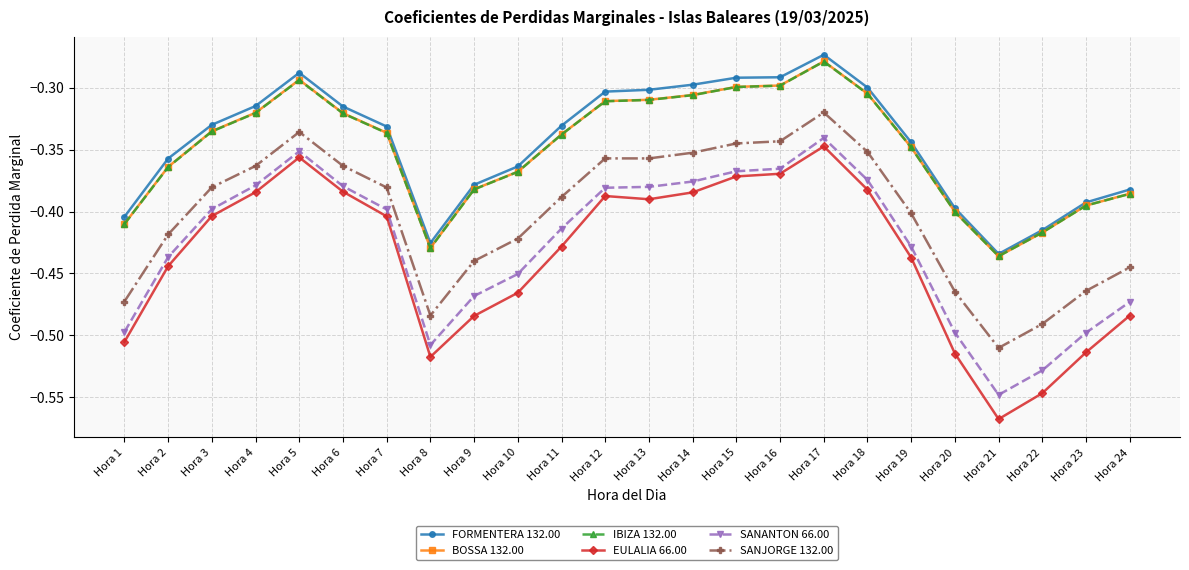

What is the difference between the highest and lowest values at Hora 12?

0.1